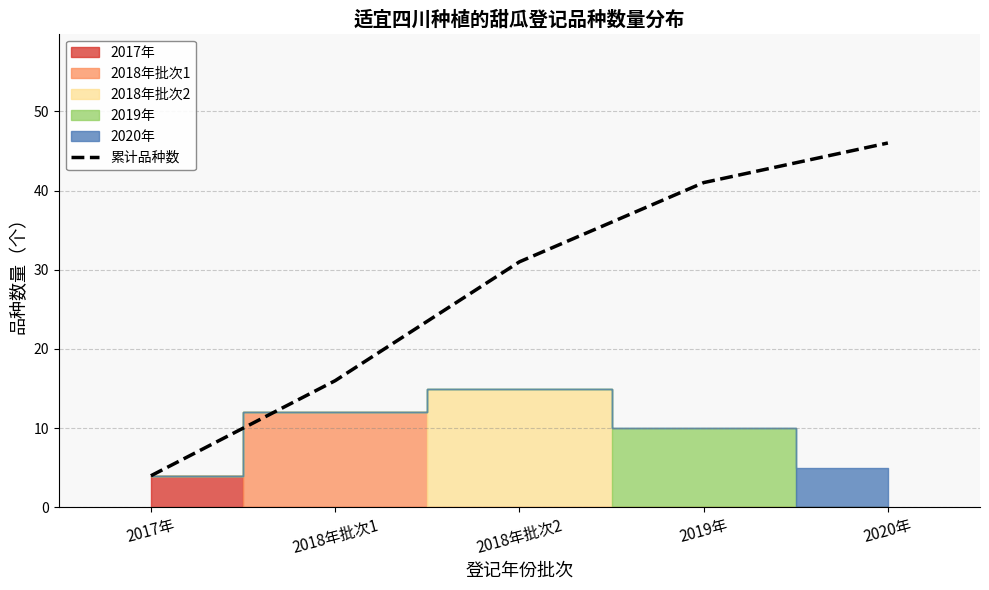

What is the difference between the values at 2018年批次1 and 2019年?

25